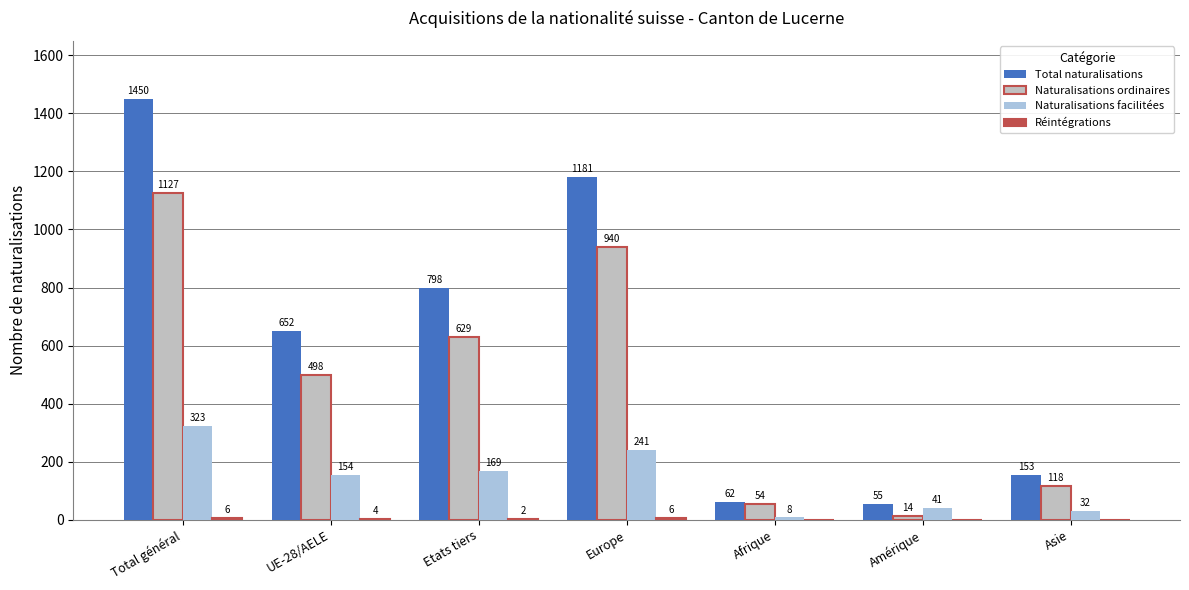

What is the difference between the Réintégrations values at Europe and Afrique?

6